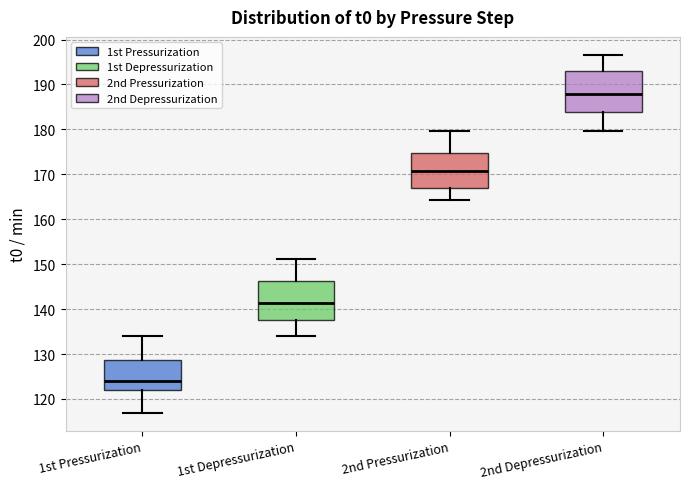

Reading left to right, transcribe this box plot: for each box, give where its median line is, the range the box spans, and where its two whiskers end, as read against the y-axis. The values are not printed on the chart, so give them approximately, as read against the axis.

1st Pressurization: median 124, box 122 to 129, whiskers 117 to 134
1st Depressurization: median 141, box 138 to 146, whiskers 134 to 151
2nd Pressurization: median 171, box 167 to 175, whiskers 164 to 180
2nd Depressurization: median 188, box 184 to 193, whiskers 180 to 197